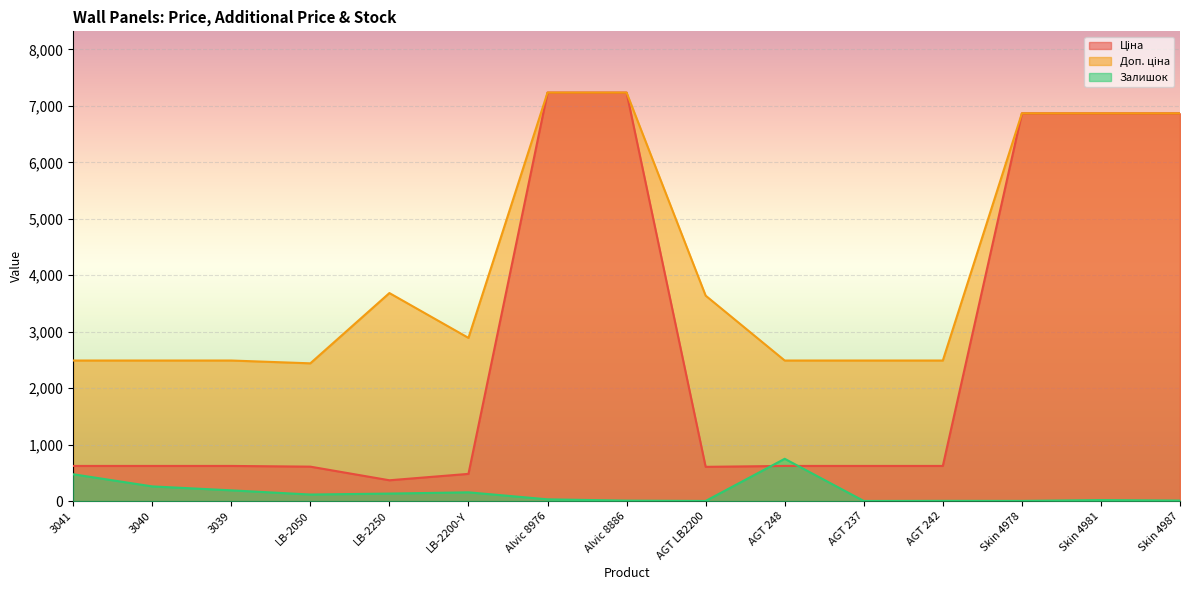

True or false: Доп. ціна has a value of 11380.4 at Alvic 8886.

False